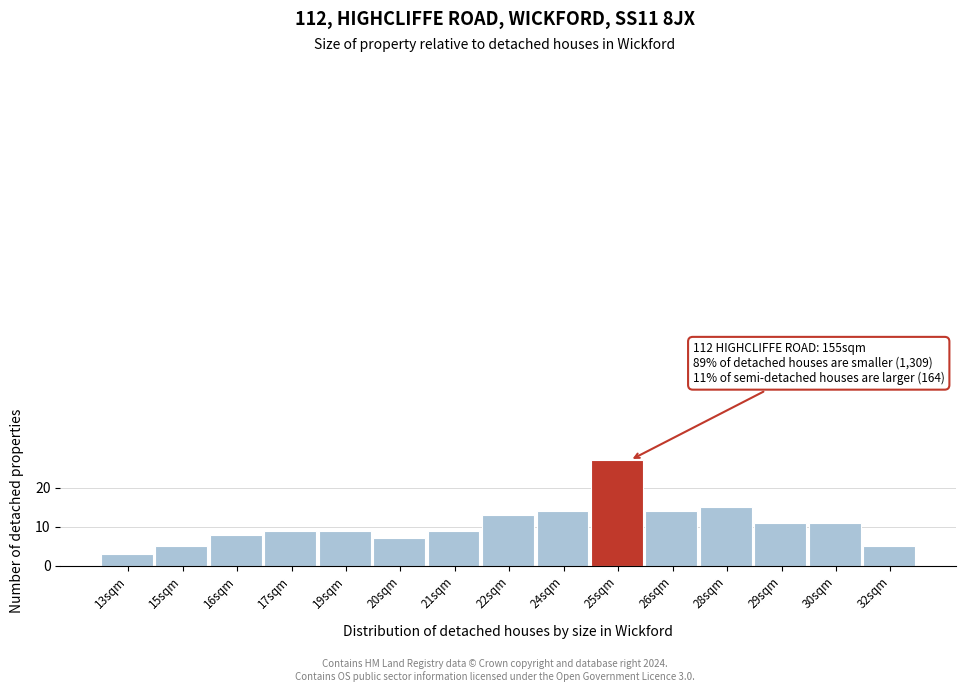

Reading left to right, list all the values displayed in this chart.

13sqm=3	15sqm=5	16sqm=8	17sqm=9	19sqm=9	20sqm=7	21sqm=9	22sqm=13	24sqm=14	25sqm=27	26sqm=14	28sqm=15	29sqm=11	30sqm=11	32sqm=5